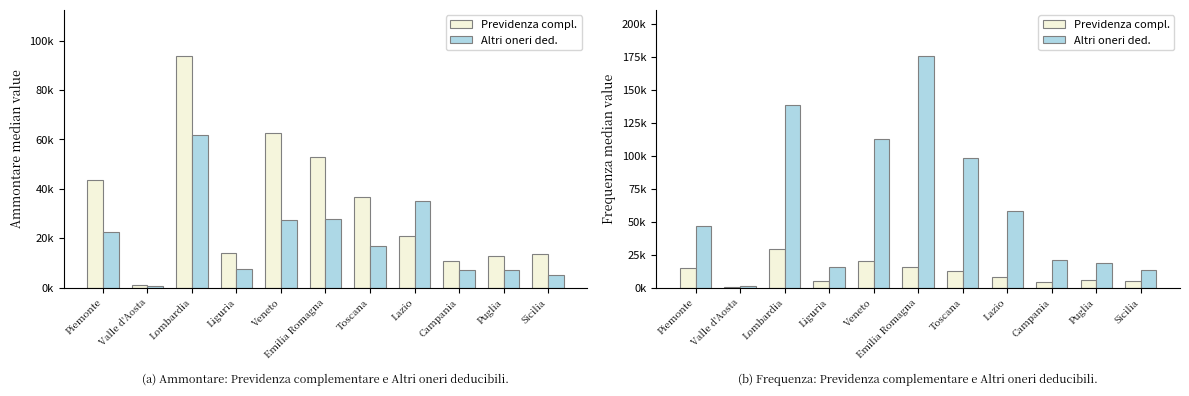

List the series in order of their overall mean, highest first.

Altri oneri ded., Previdenza compl.